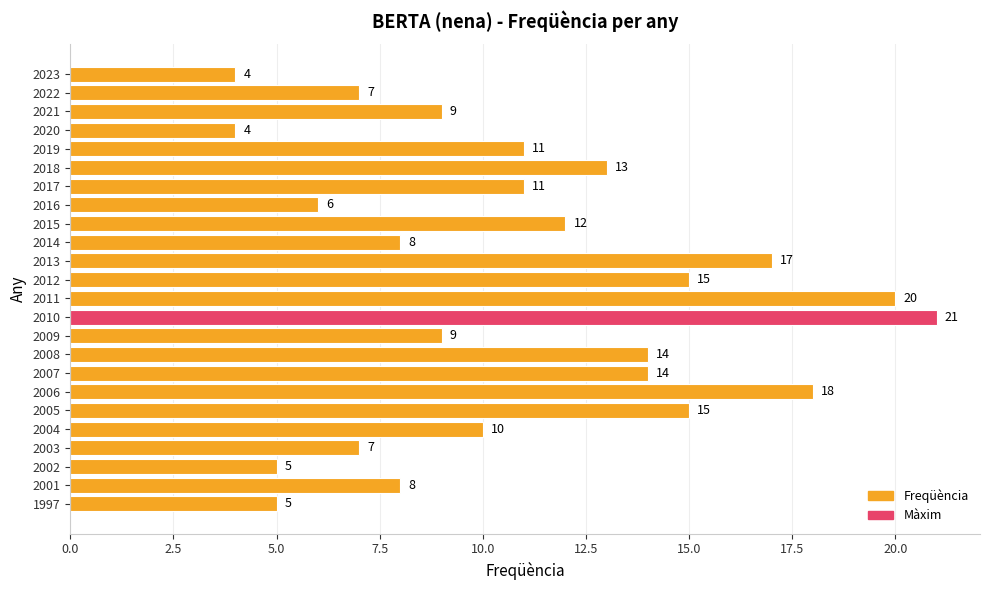

Count the number of data series in this chart.

1